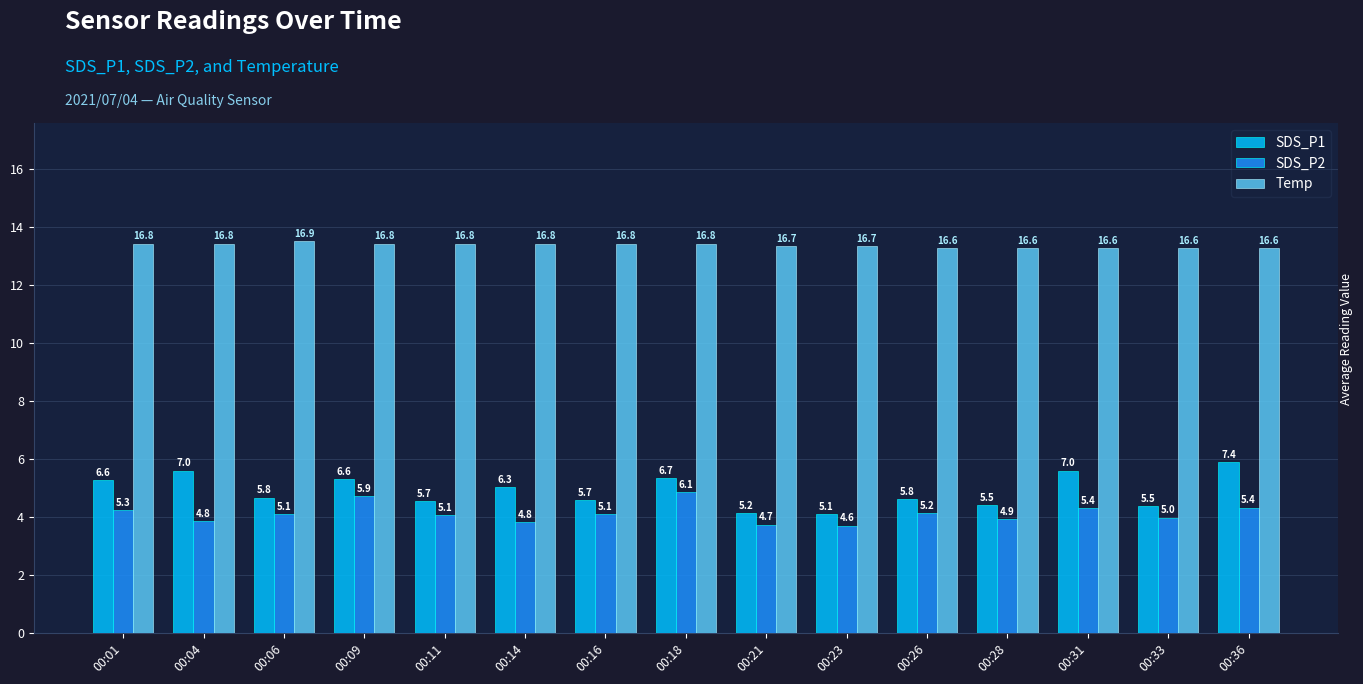

Which series has the largest total across all categories?

Temp